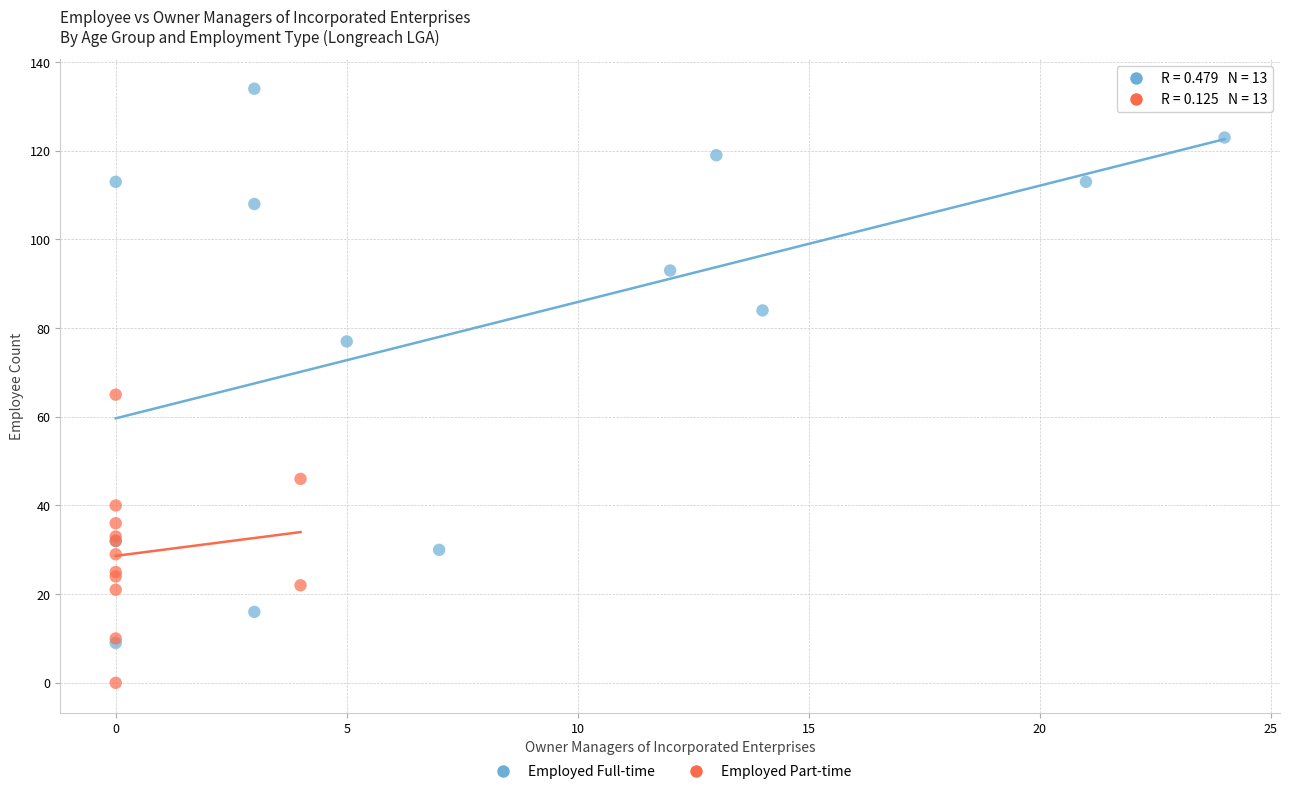

Which series has the largest Y range (max minus min)?

Employed Full-time